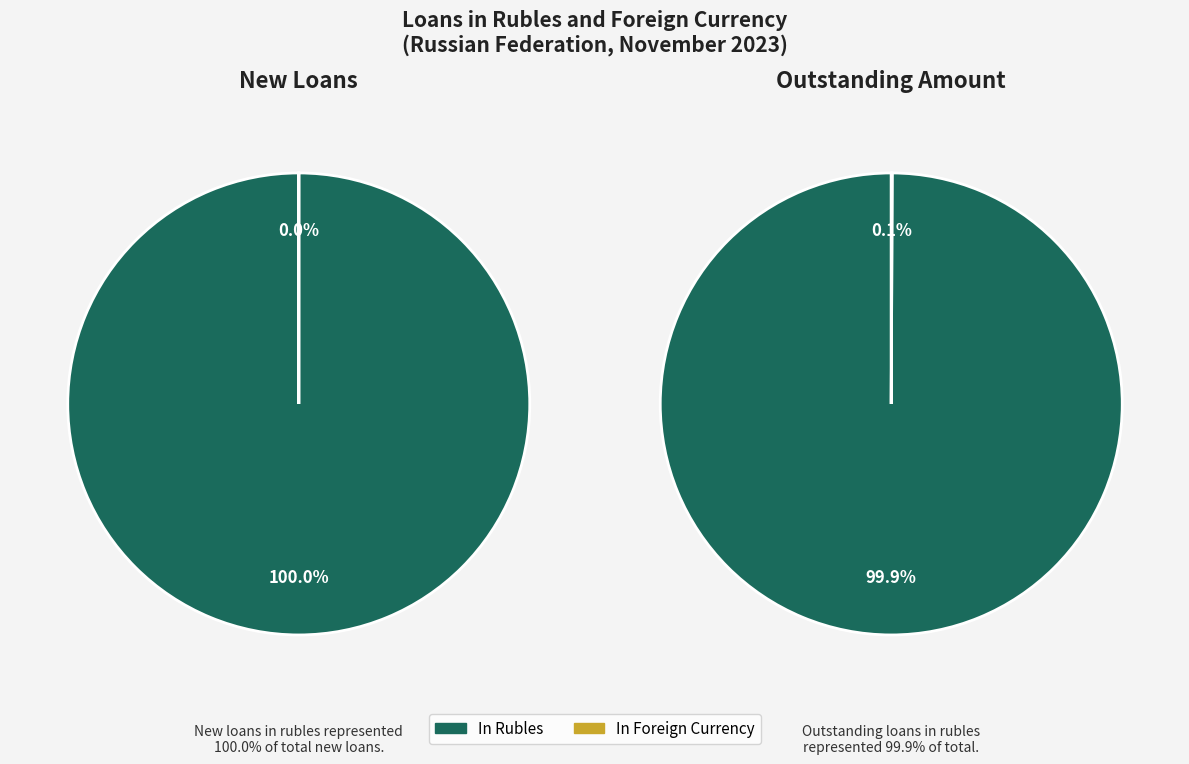

How many segments does this pie chart have?

2